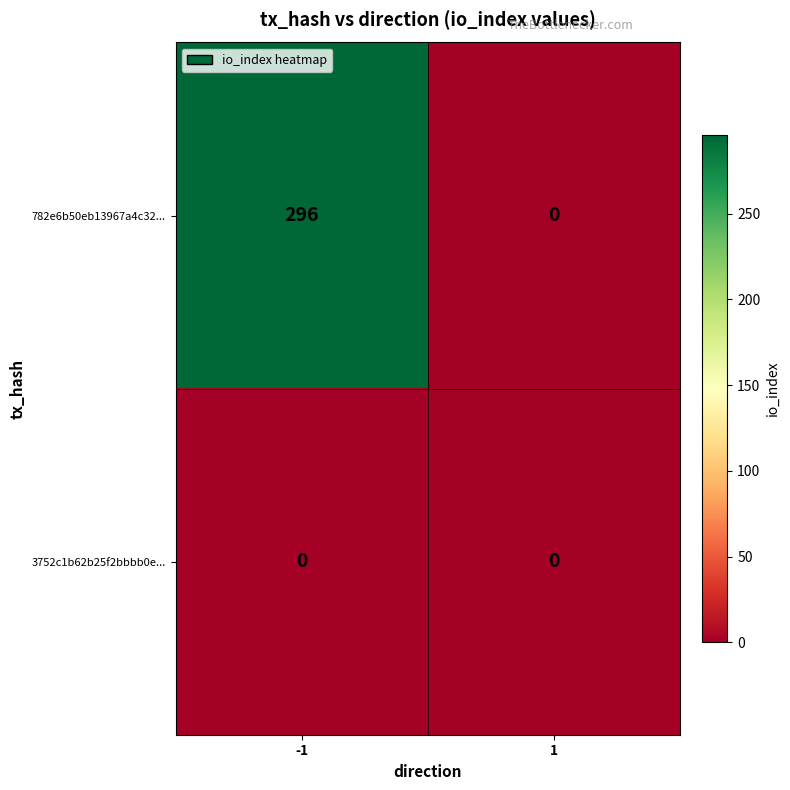

List the series in order of their overall mean, highest first.

782e6b50eb13967a4c32..., 3752c1b62b25f2bbbb0e...